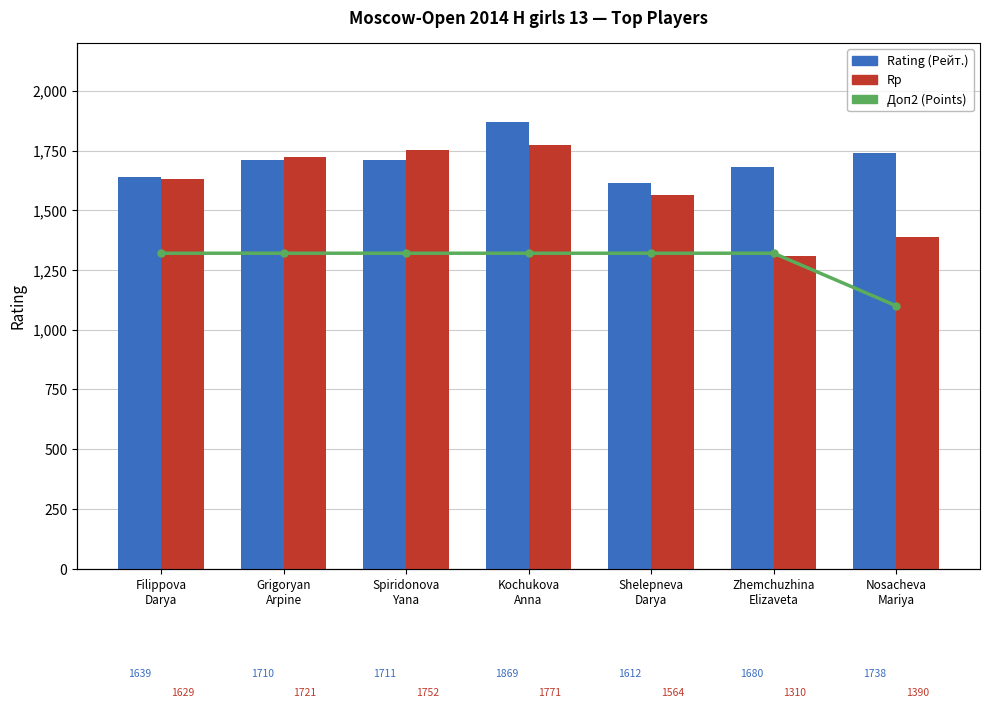

Which series has the largest total across all categories?

Rating (Рейт.)